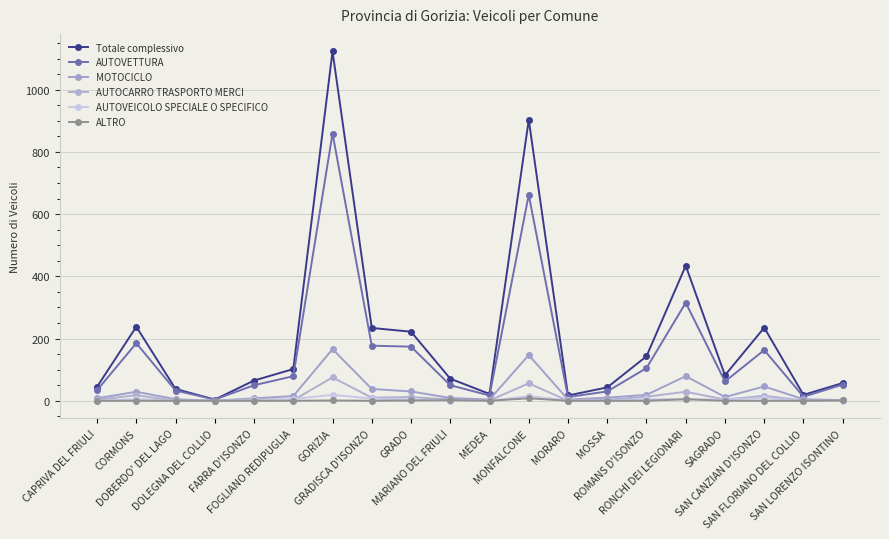

What is the sum of the MOTOCICLO values at MOSSA and CORMONS?

39